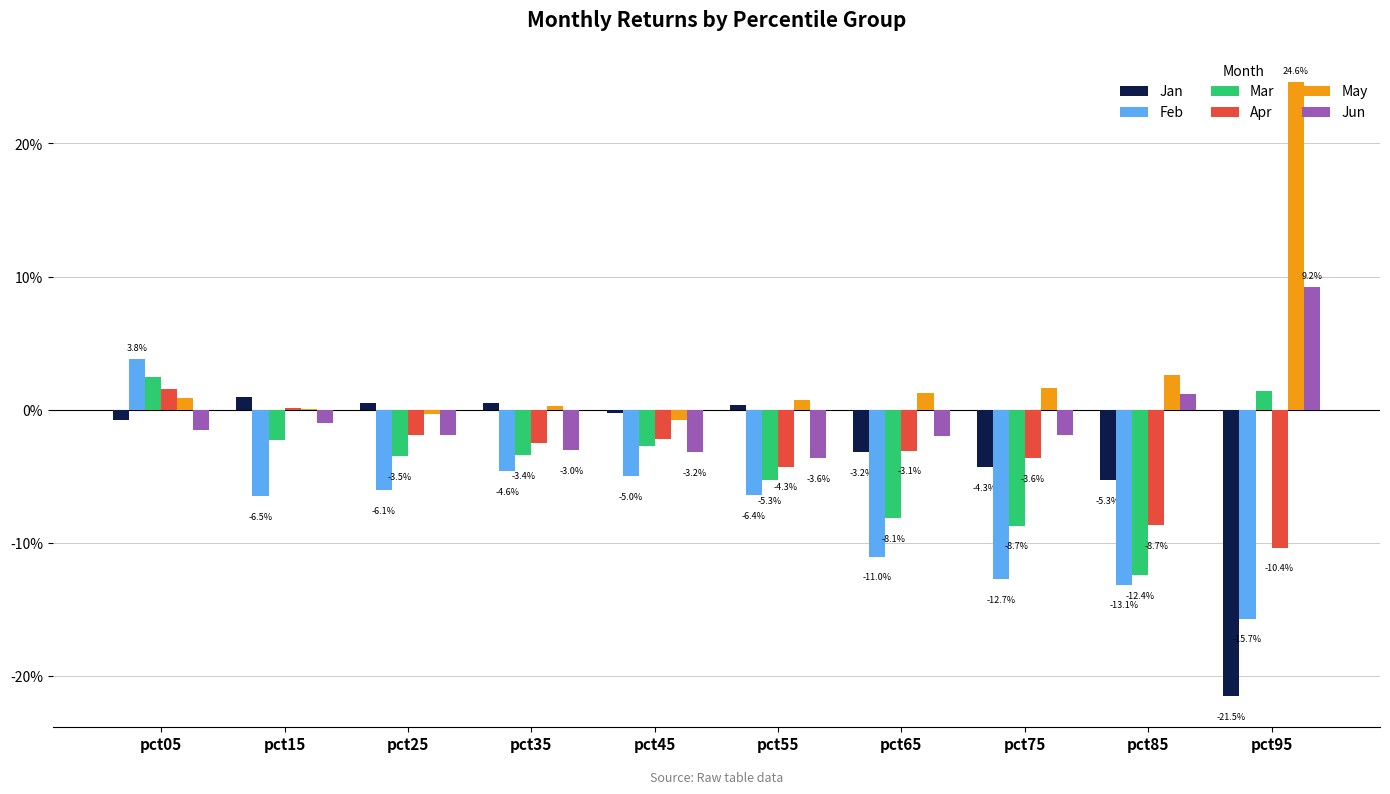

What are all the series names shown in the legend?

Jan, Feb, Mar, Apr, May, Jun